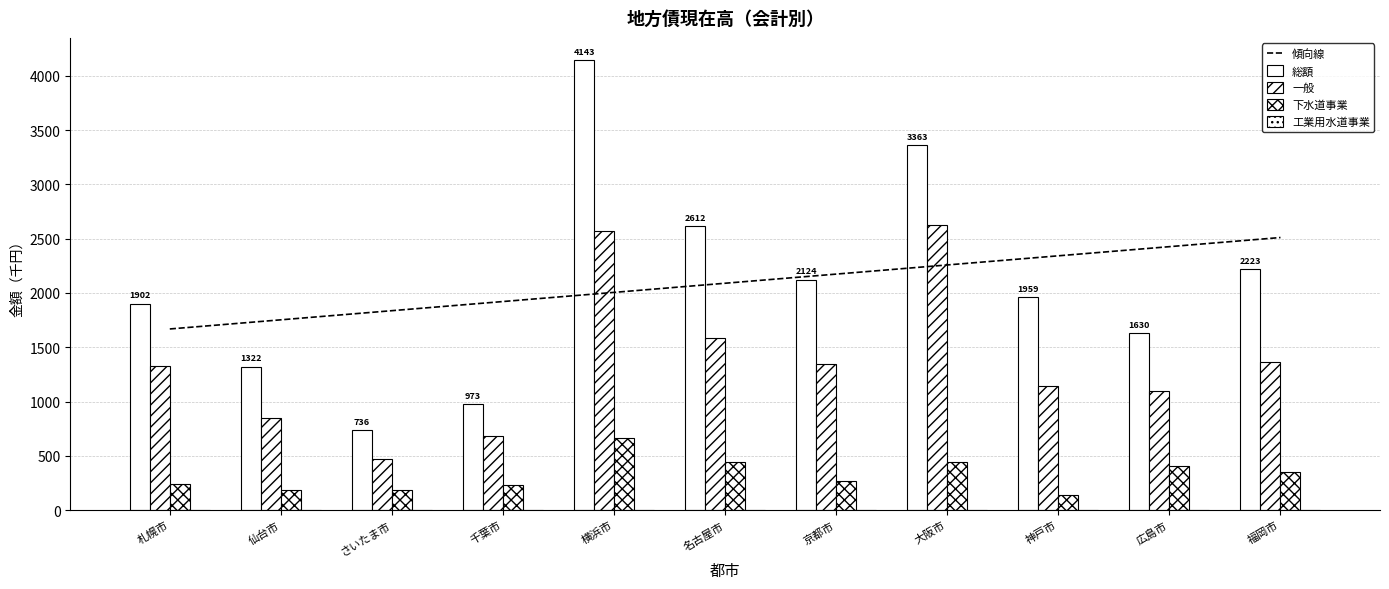

Which series changed the most between 札幌市 and 京都市?

傾向線